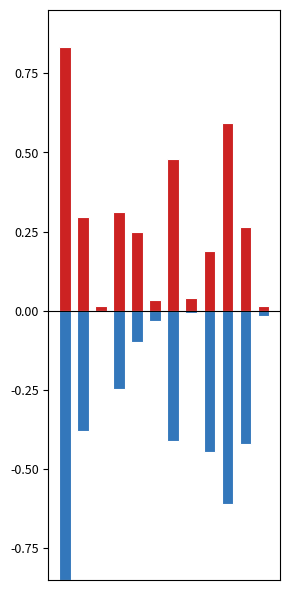

Does the chart contain stacked bars?

No